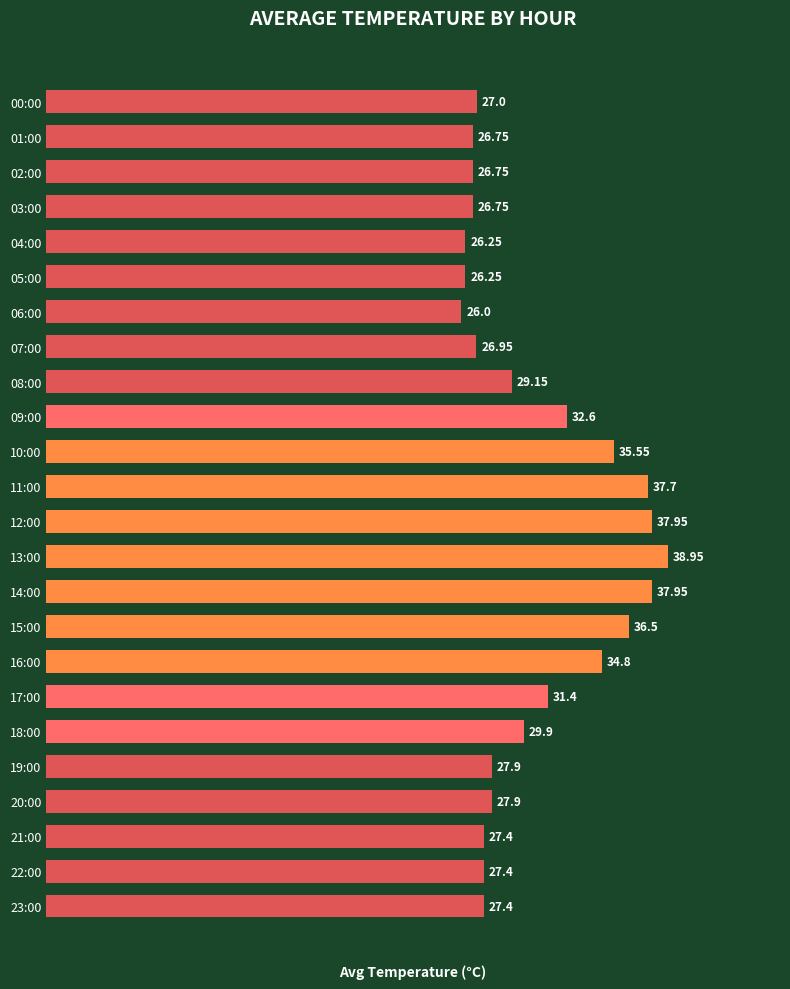

What is the smallest value displayed?

26.0